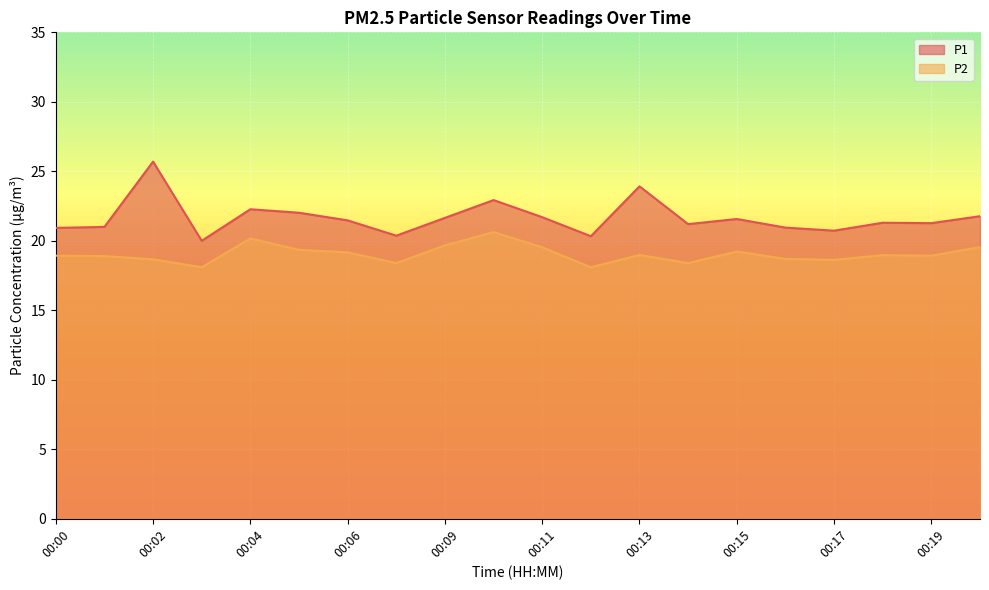

True or false: P2 and P1 cross at least once.

False